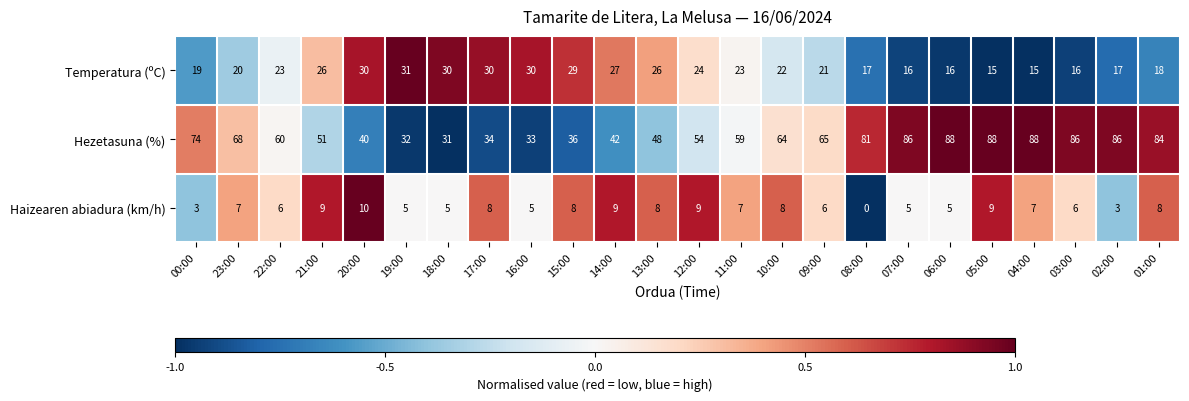

What is the difference between the maximum and minimum values in the Temperatura (ºC) series?

16